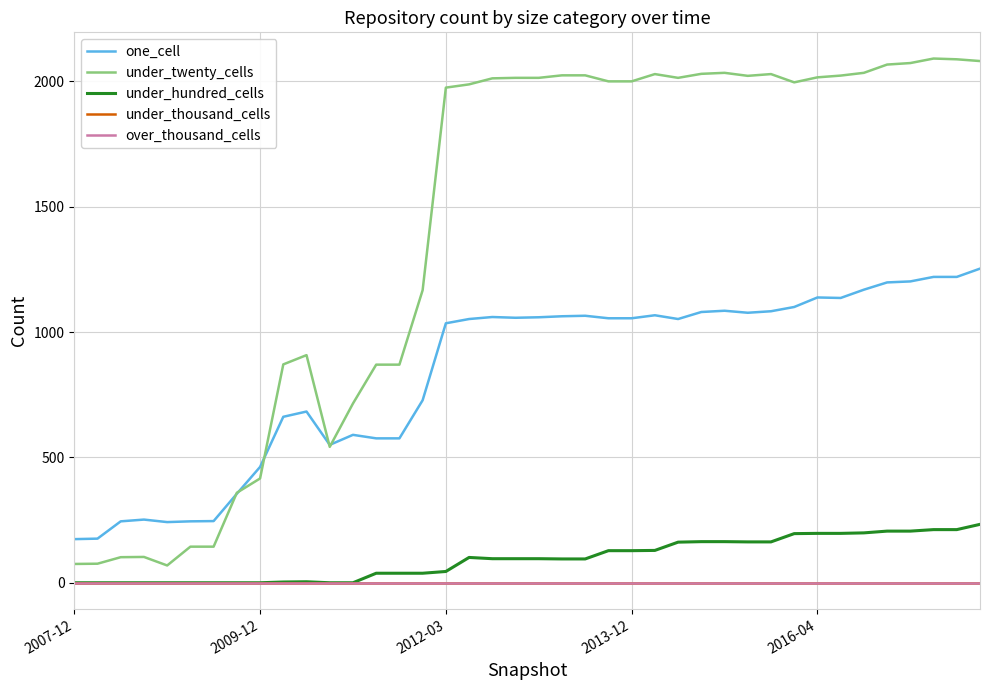

Does the chart display data point markers on the line(s)?

No